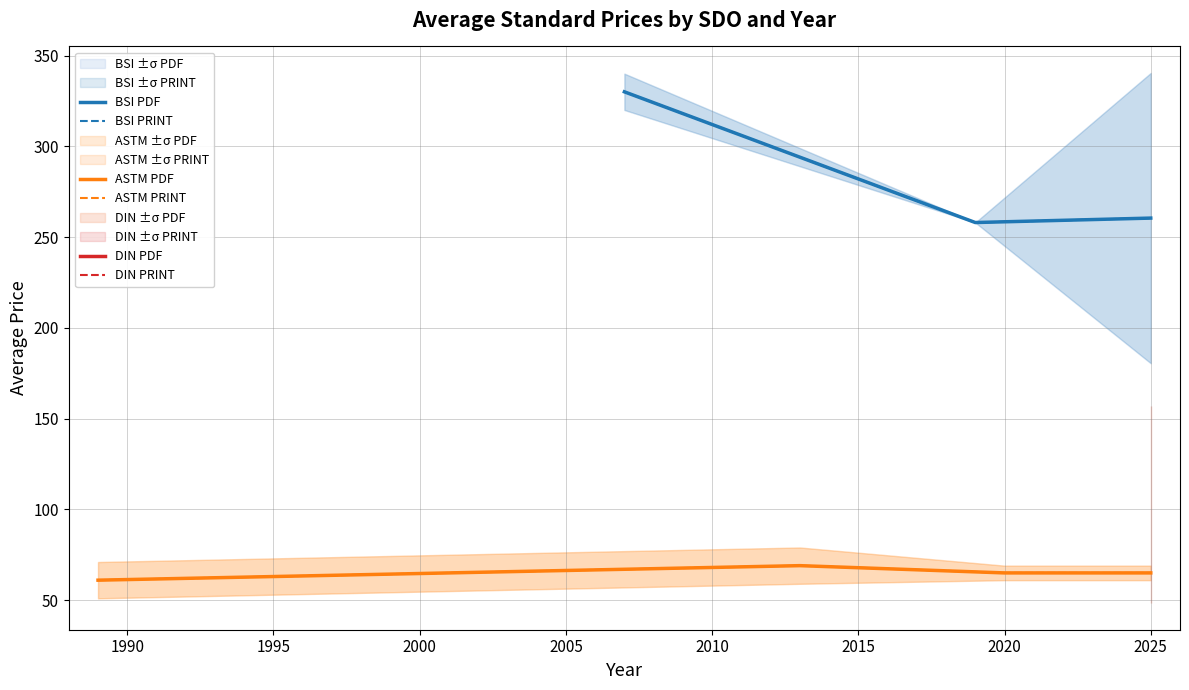

What is the value of the DIN avg PRINT point at the 10th from the left?

54.5